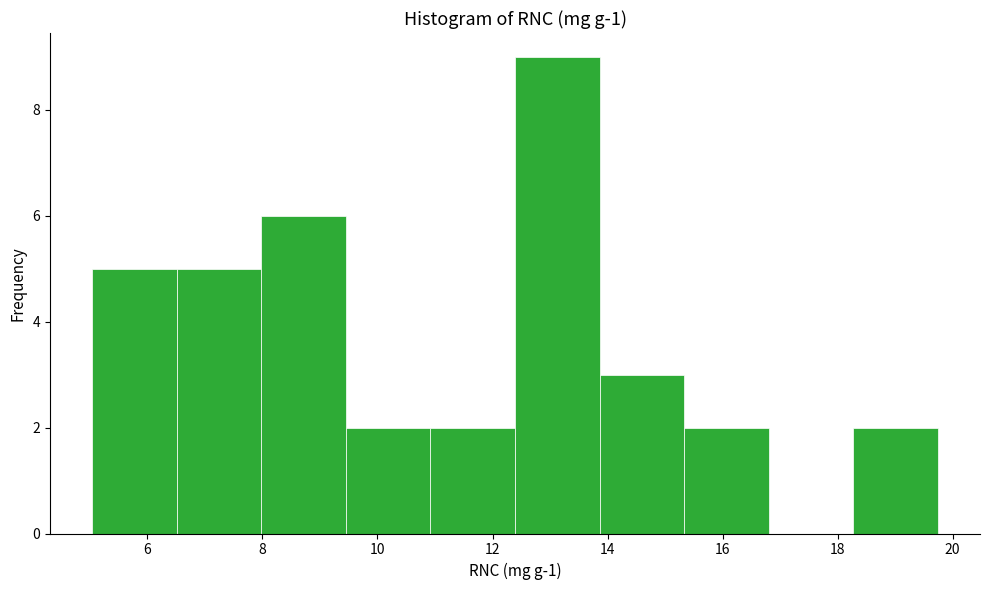

How tall is the bar that spans 5.0 to 6.6 on the x-axis? Neither the bar edges nor the heights are printed on the chart, so give them approximately, as read against the axes.

5